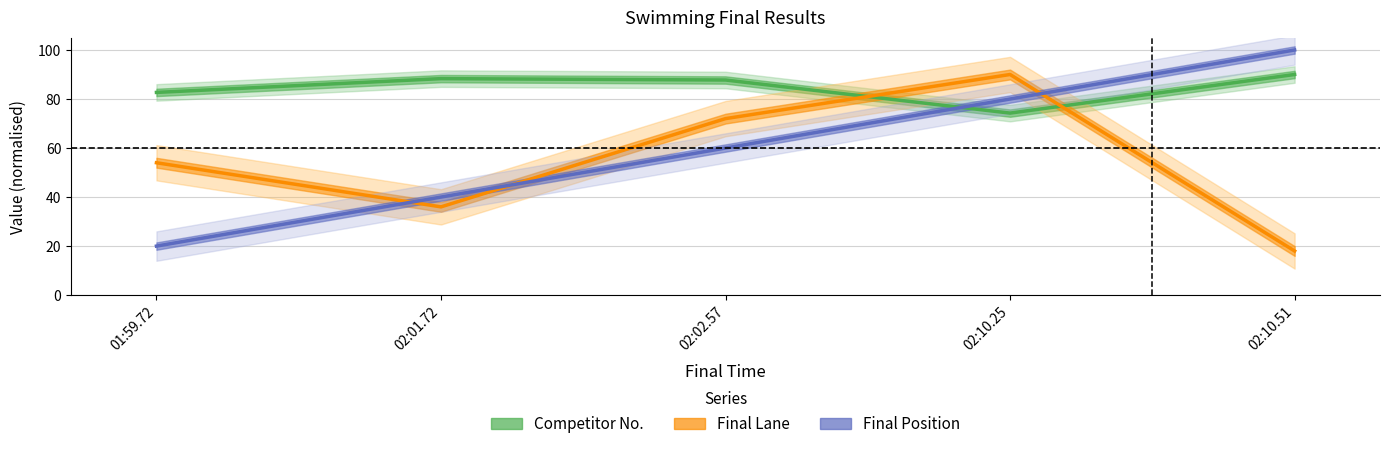

What is the maximum value shown in the chart?

100.0